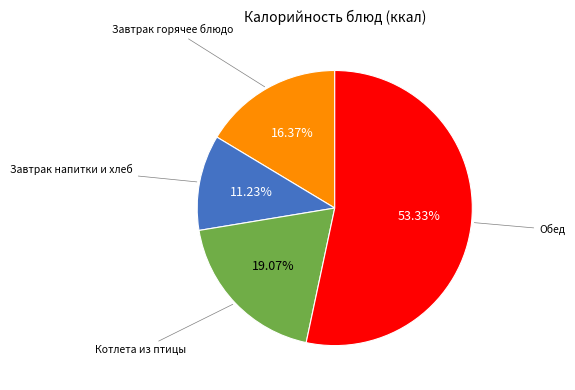

Is there a majority slice in this chart?

Yes